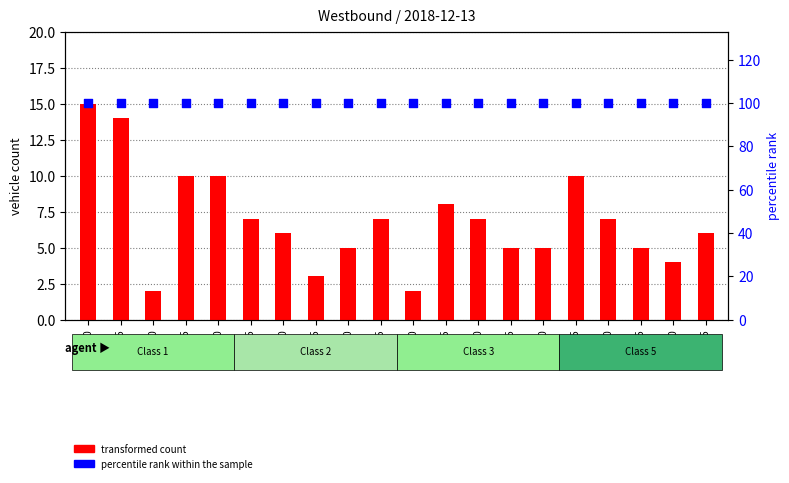

What are all the series names shown in the legend?

transformed count, percentile rank within the sample